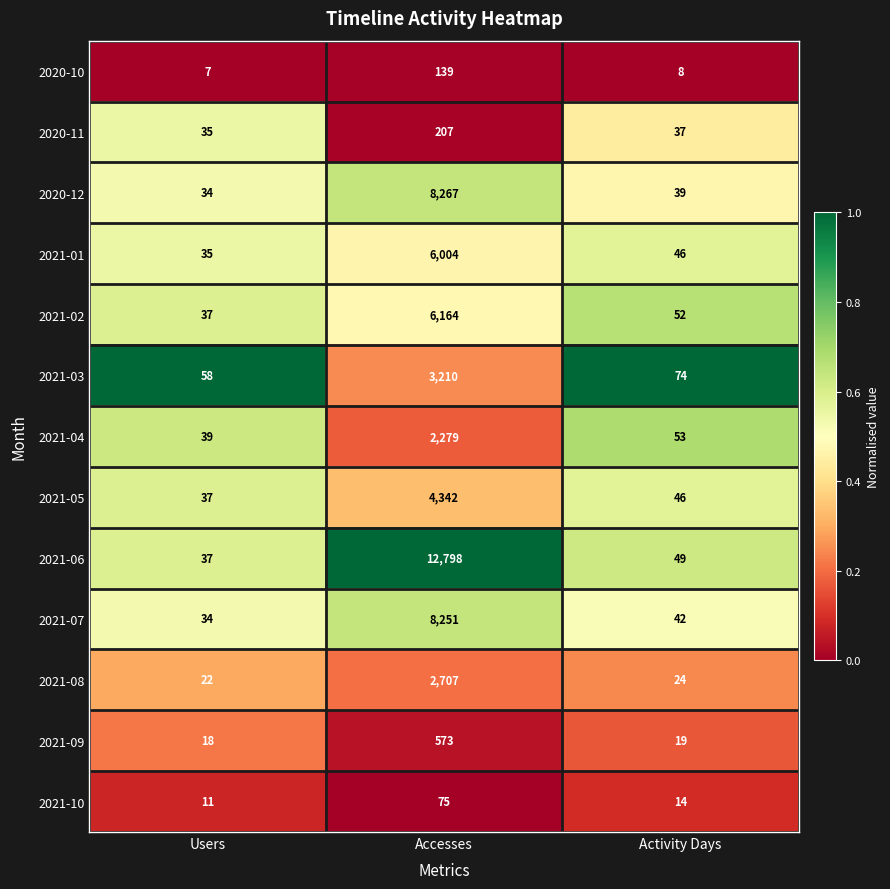

At which label does 2021-07 first exceed 42?

Accesses